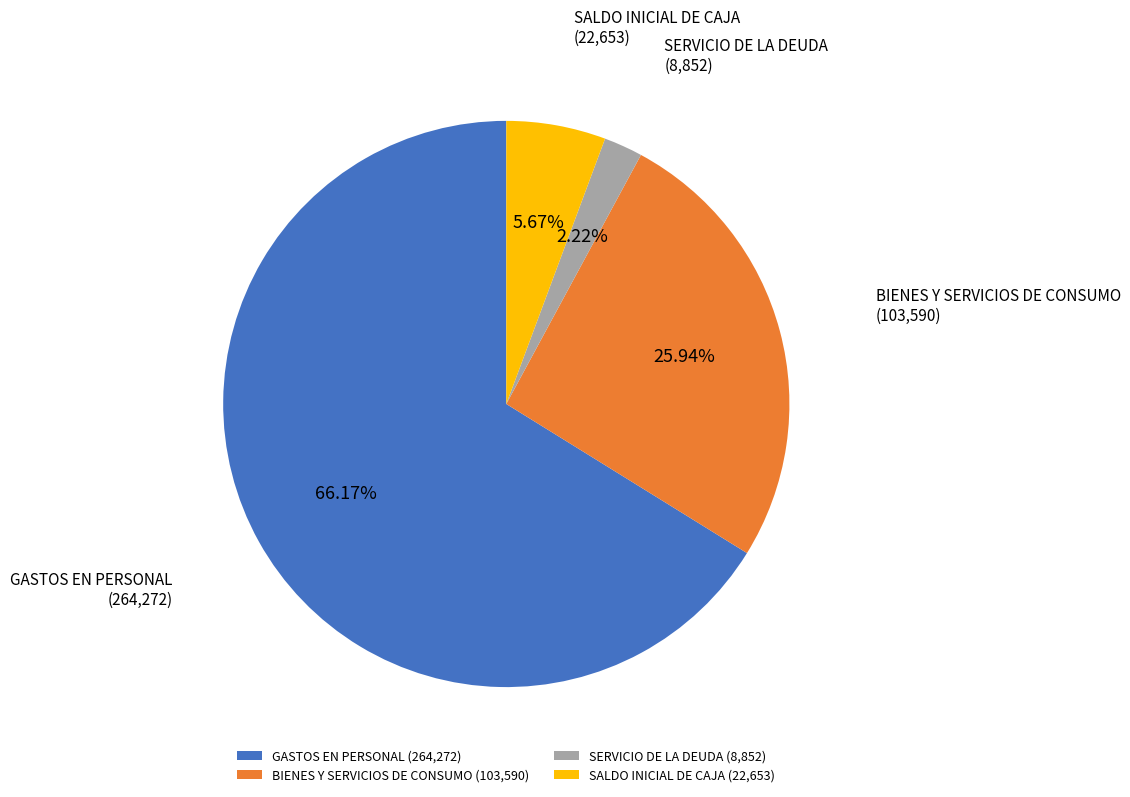

To the nearest percent, what percentage of the pie is SALDO INICIAL DE CAJA?

6%